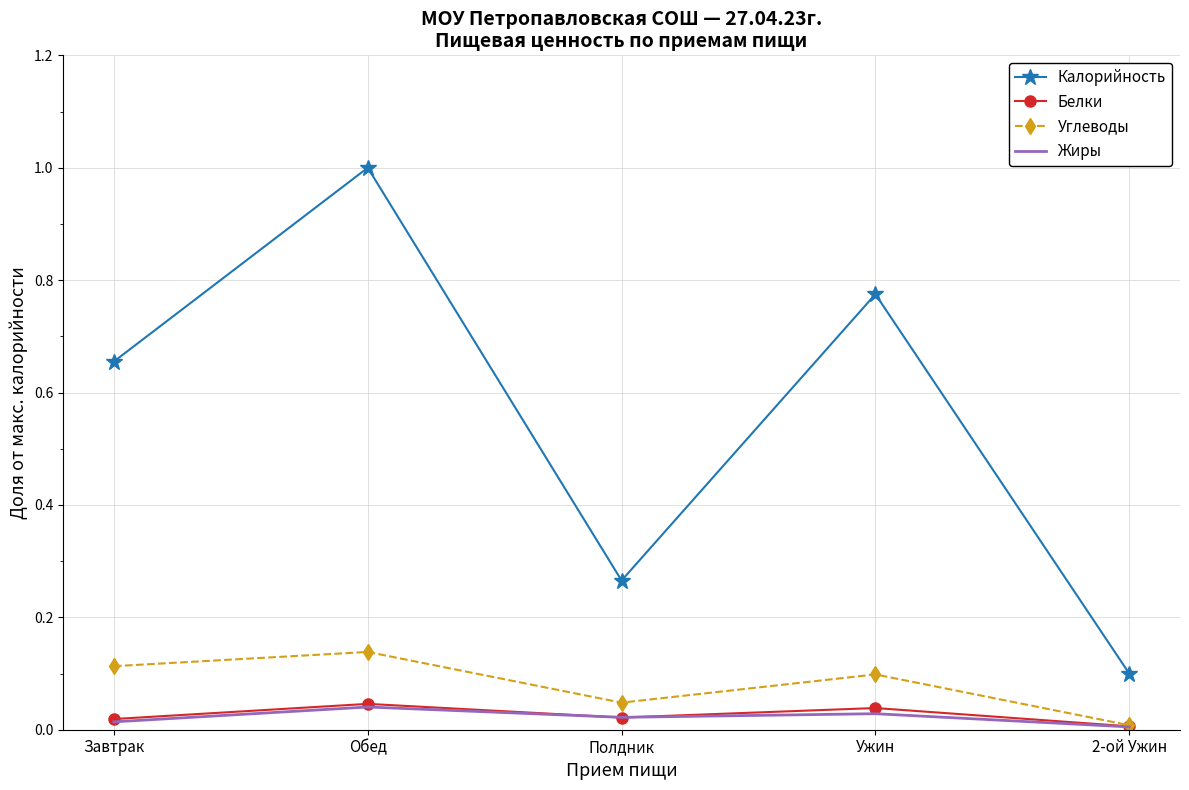

True or false: Калорийность and Белки intersect in this chart.

False